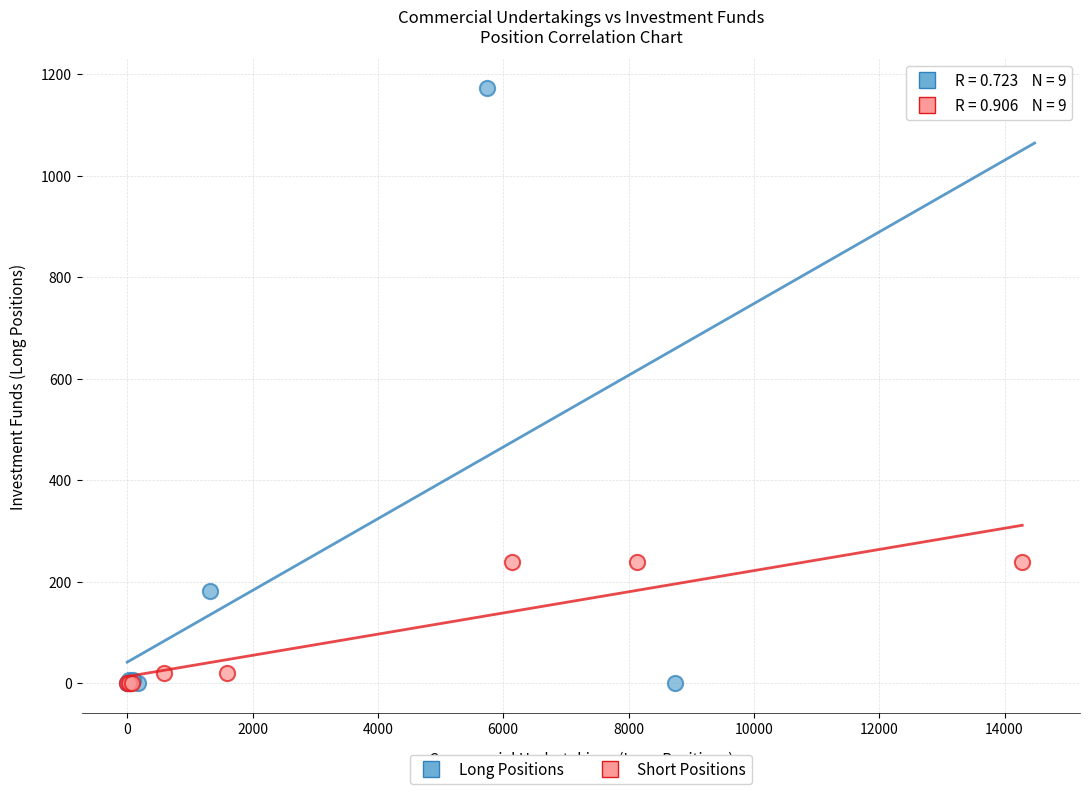

Which series reaches the maximum Y coordinate?

Long Positions